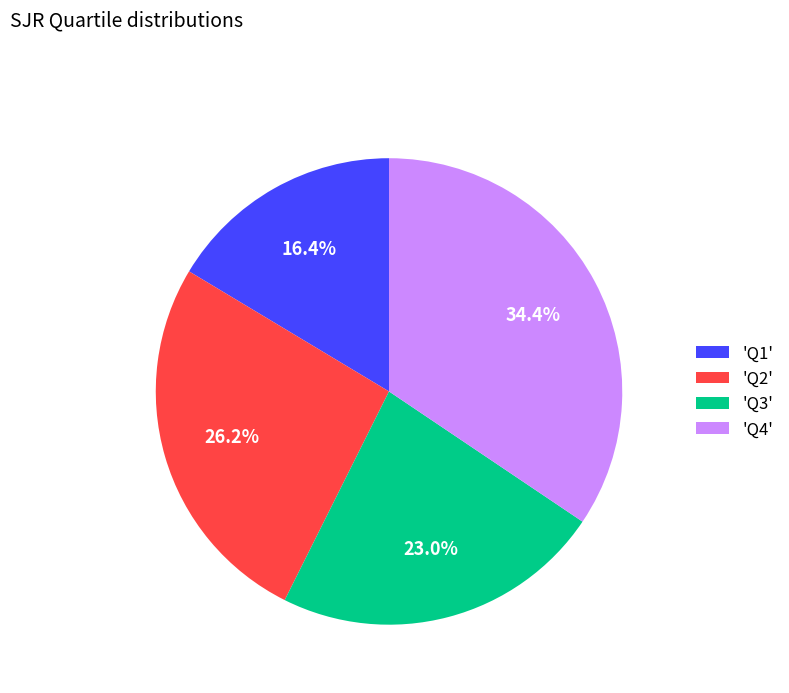

What is the ratio of the value at 'Q2' to the value at 'Q4'?

0.8